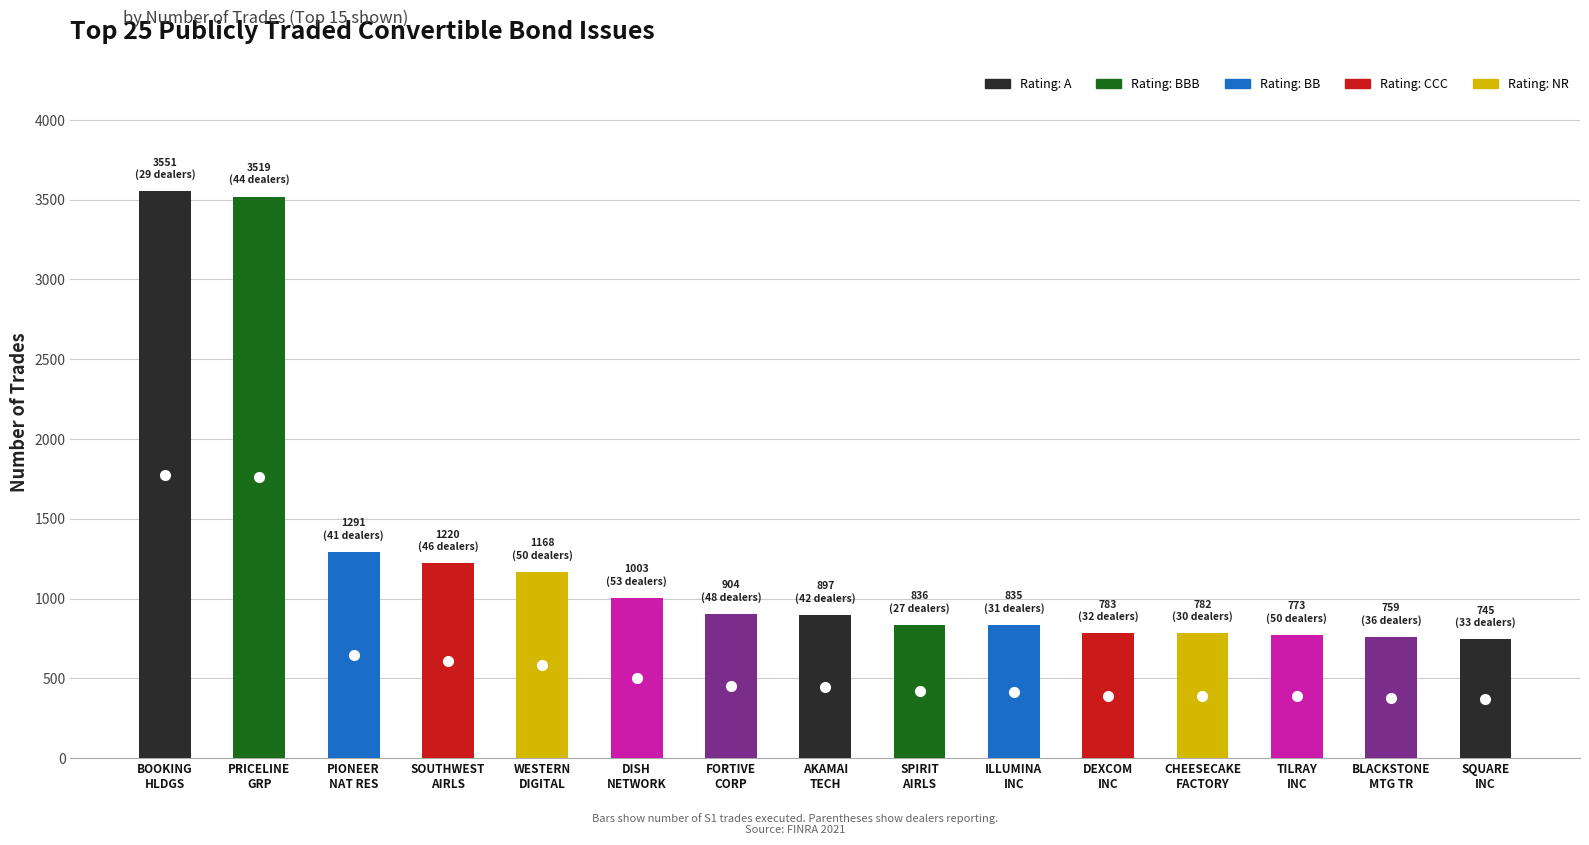

What is the sum of all values?

19066